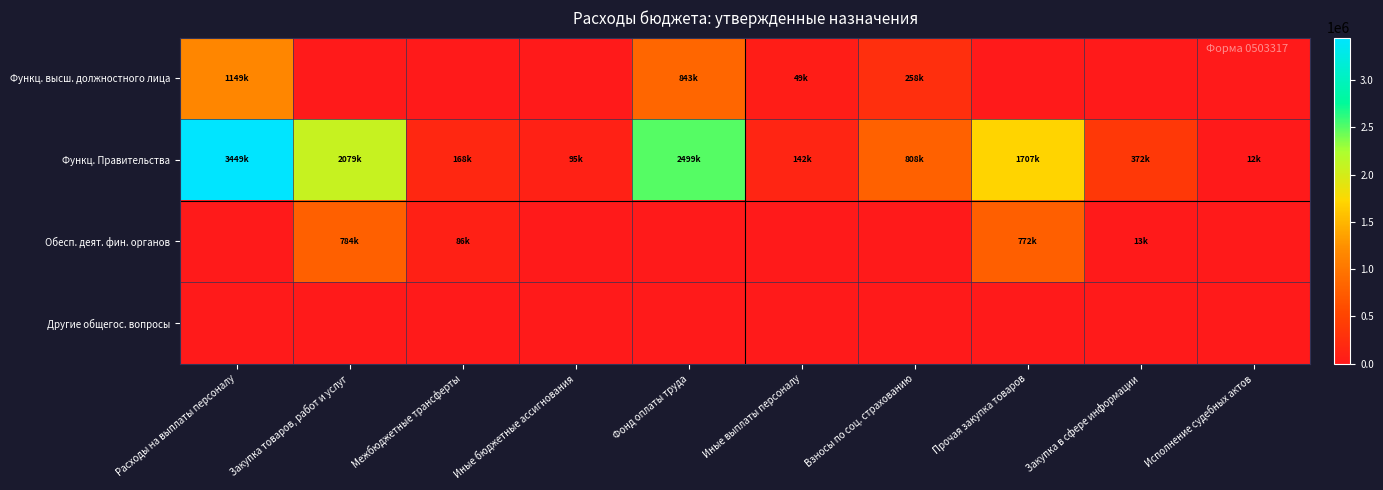

What is the spread (max minus min) of values at Иные выплаты персоналу?

141553.0